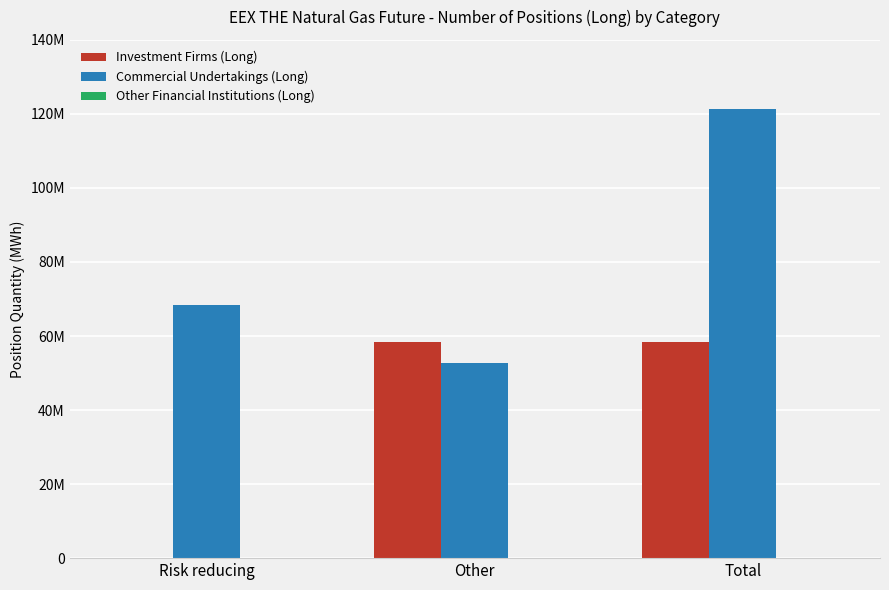

Does the chart contain stacked bars?

No